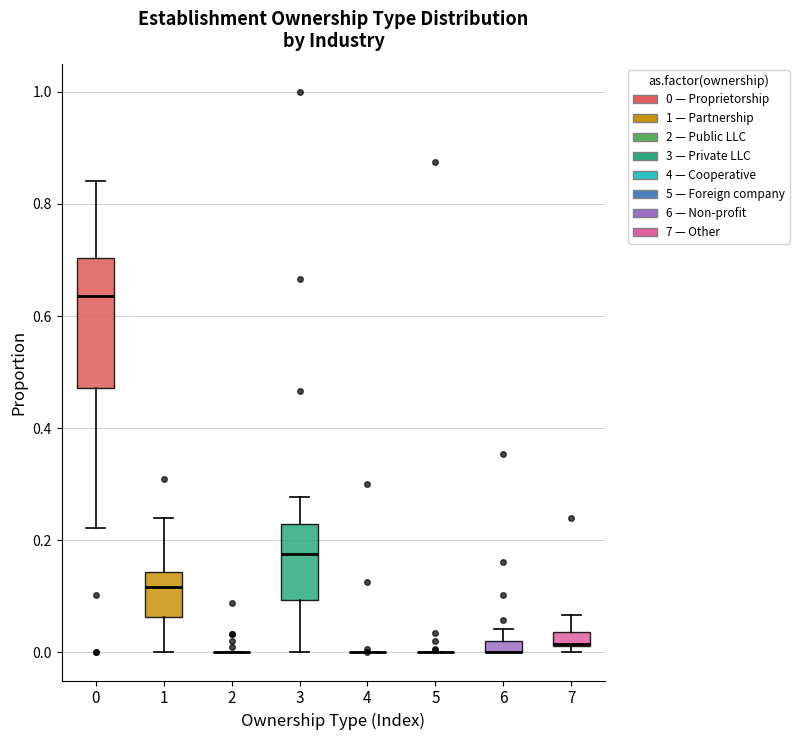

Comparing the boxes themselves (not the whiskers), which one is the tallest?

0